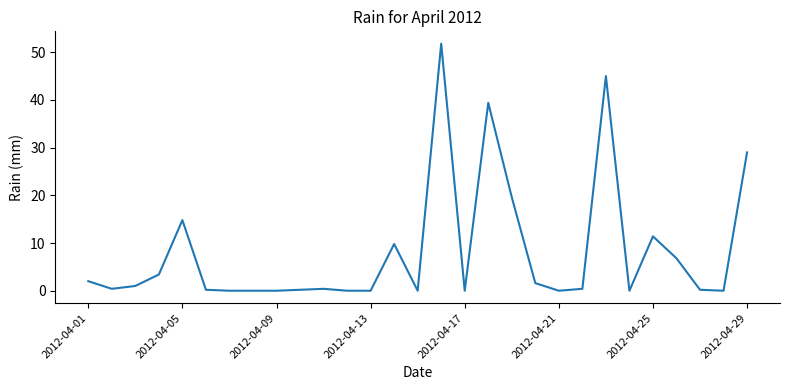

What is the greatest value displayed?

51.8